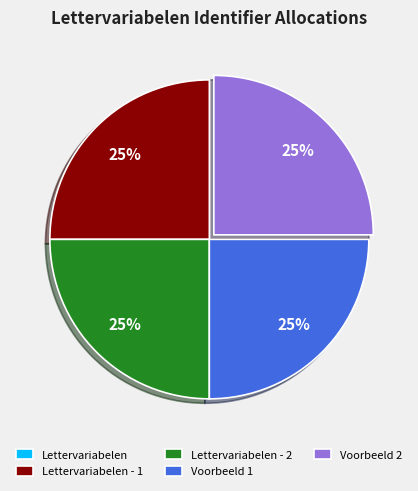

To the nearest percent, what is the average slice percentage?

20%